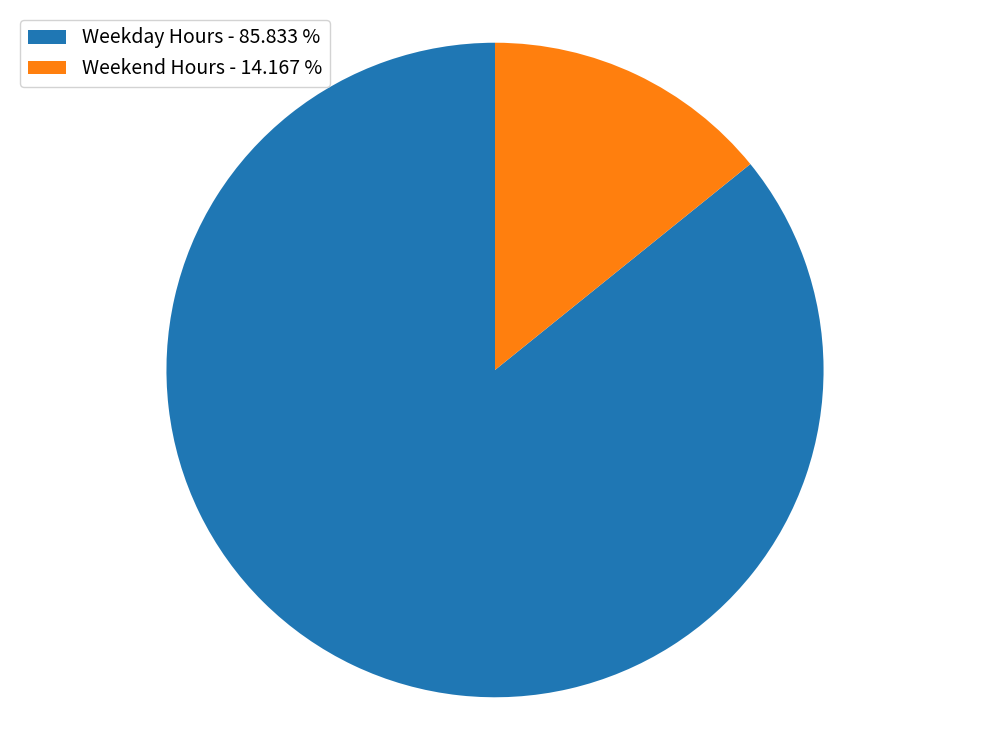

Which category has the biggest portion of the pie?

Weekday Hours - 85.833 %